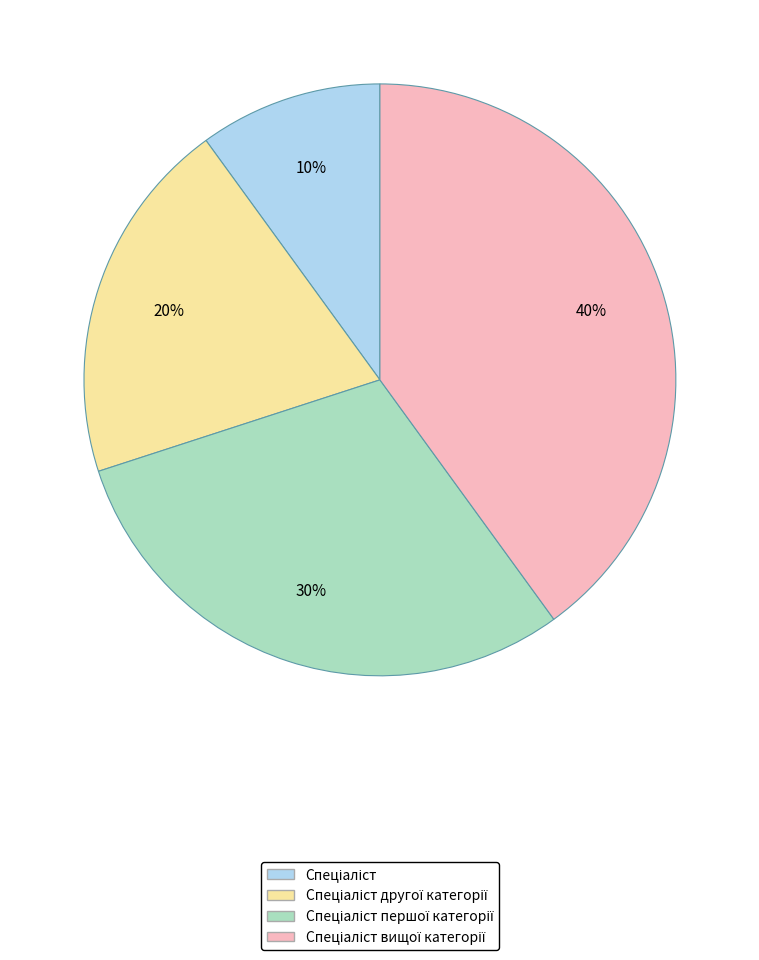

Count the number of slices in the pie.

4